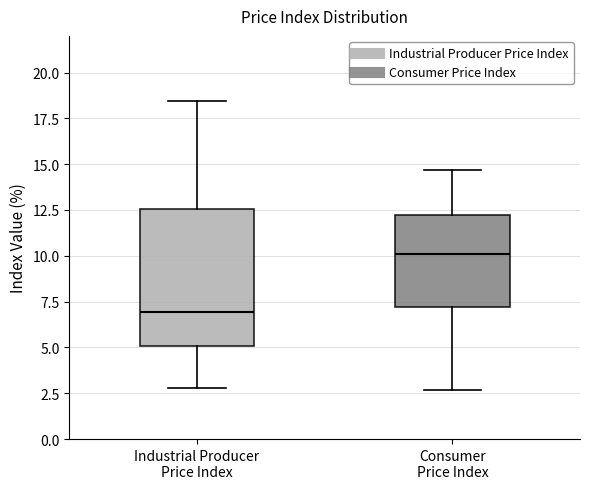

Reading left to right, transcribe this box plot: for each box, give where its median line is, the range the box spans, and where its two whiskers end, as read against the y-axis. The values are not printed on the chart, so give them approximately, as read against the axis.

Industrial Producer Price Index: median 7.0, box 5.0 to 12.5, whiskers 3.0 to 18.5
Consumer Price Index: median 10.0, box 7.0 to 12.0, whiskers 2.5 to 14.5